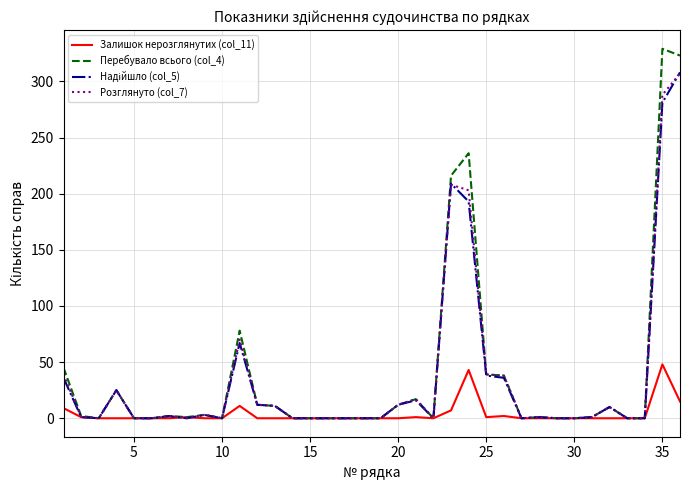

Which series has the largest range (max minus min)?

Перебувало всього (col_4)